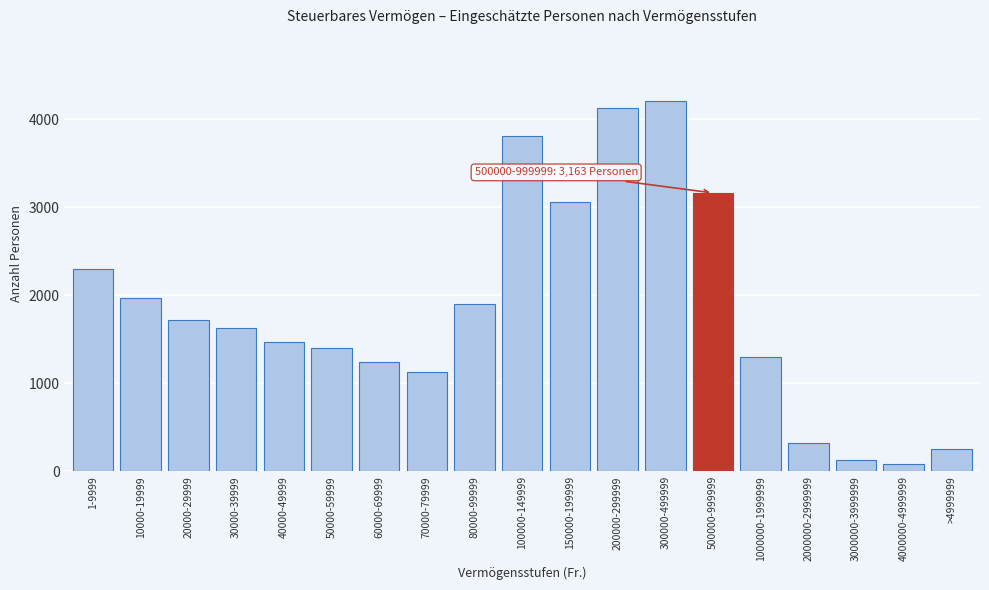

Reading left to right, what are all the values shown in this chart?

2297	1972	1717	1631	1474	1400	1242	1133	1904	3811	3055	4132	4203	3163	1302	326	130	77	257